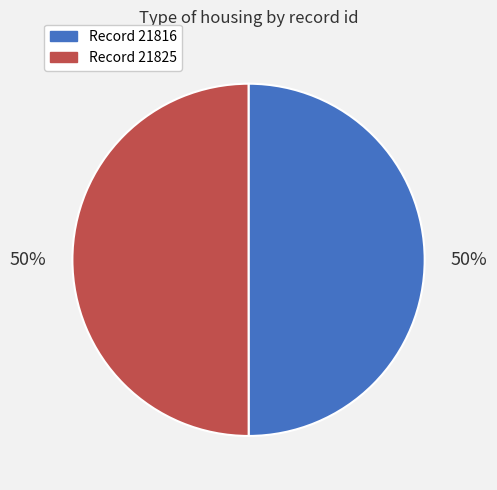

Do Record 21816 and Record 21825 together represent more than half of the pie?

Yes